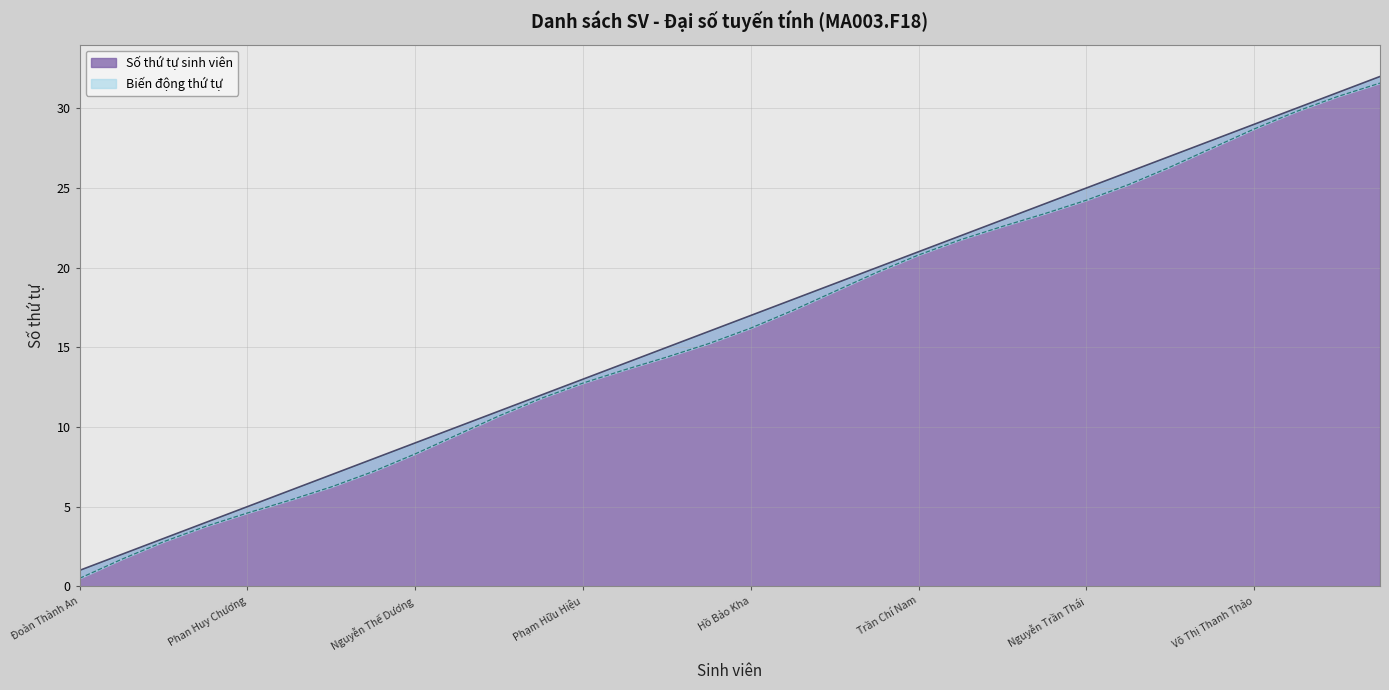

Which has a higher value, Nguyễn Thanh Luân or Lê Minh Thiện?

Lê Minh Thiện